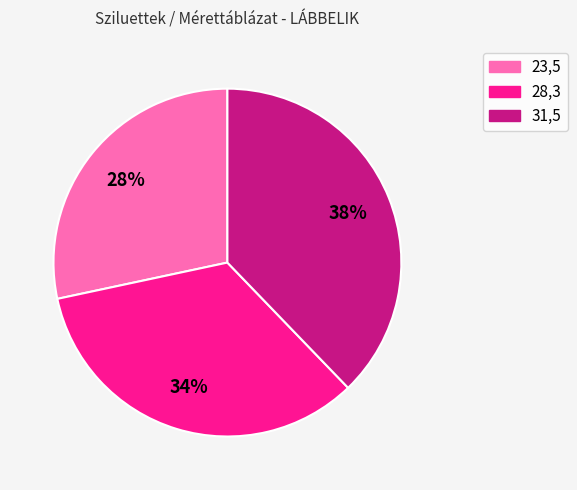

To the nearest percent, what is the combined percentage of 28,3 and 31,5?

72%